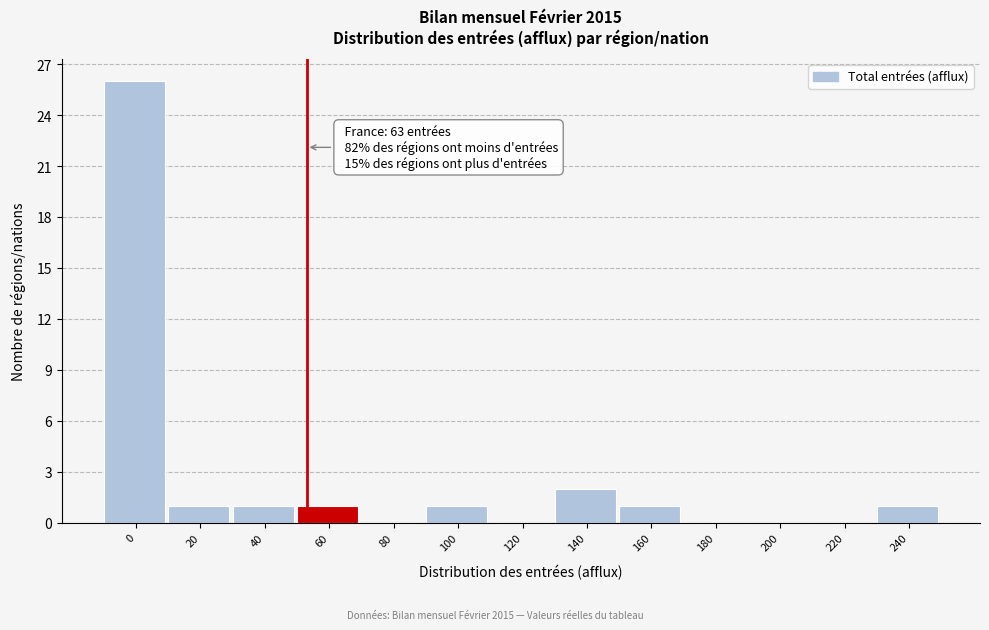

Reading left to right, what are all the values shown in this chart?

0=26	20=1	40=1	60=1	80=0	100=1	120=0	140=2	160=1	180=0	200=0	220=0	240=1